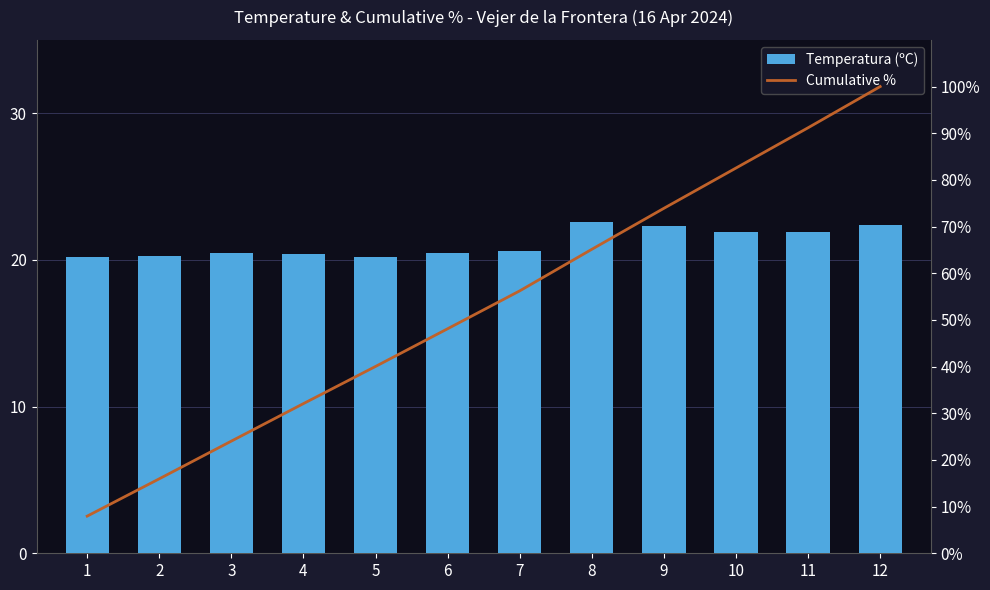

Which series has the largest total across all categories?

Cumulative %